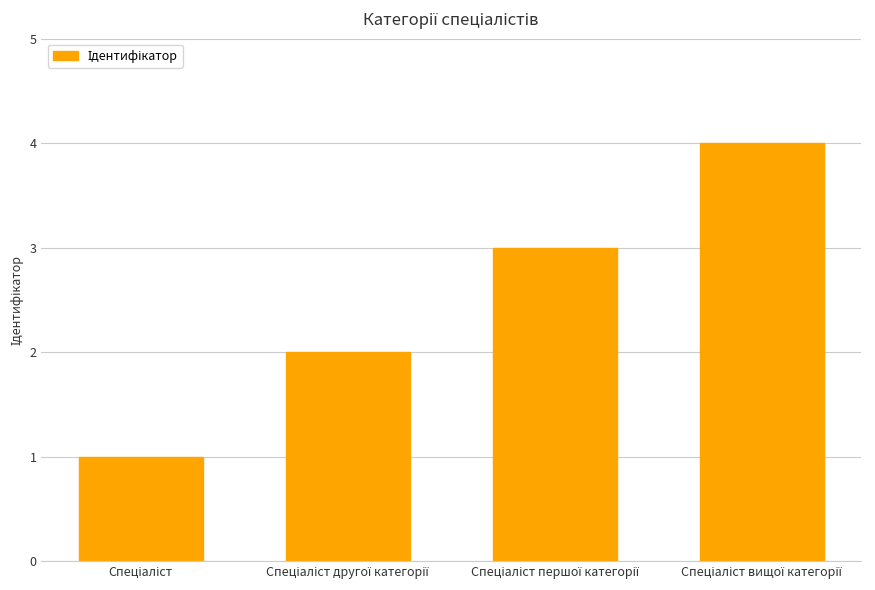

What is the greatest value displayed?

4